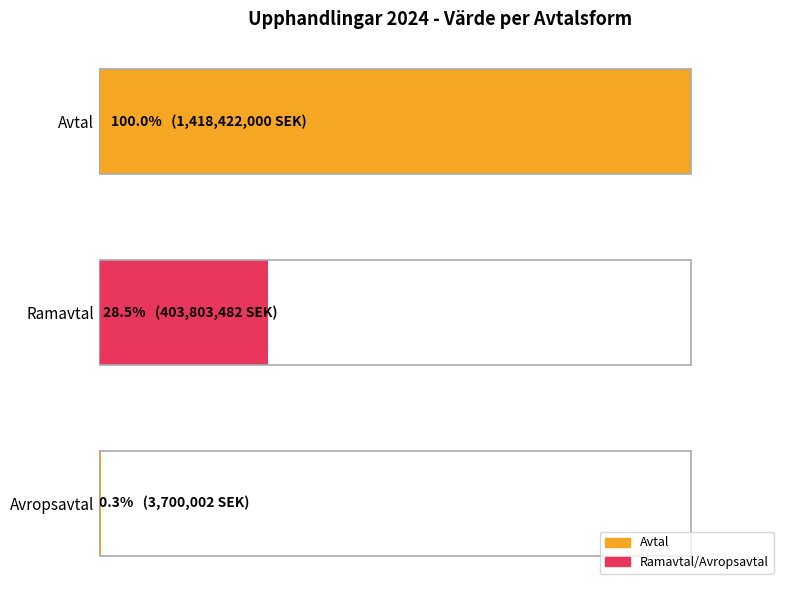

How many bars are there in total?

3